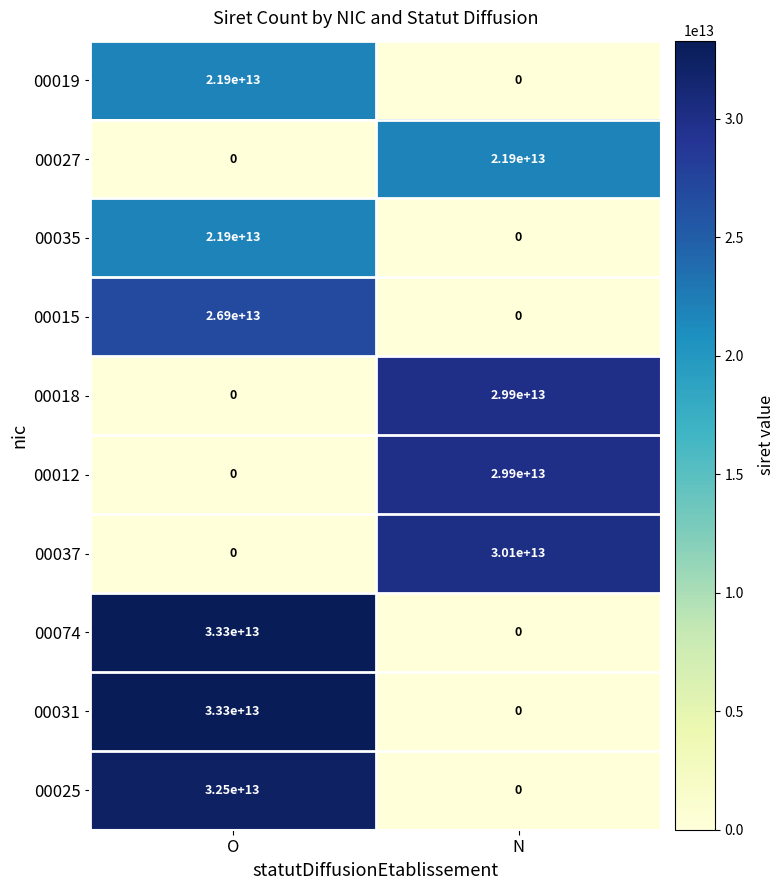

Is the value of 00025 at N greater than the value of 00018 at N?

No